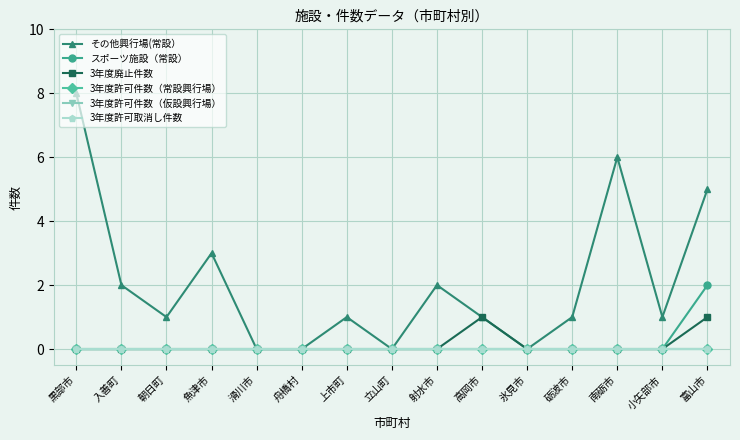

How many lines are shown in the chart?

6